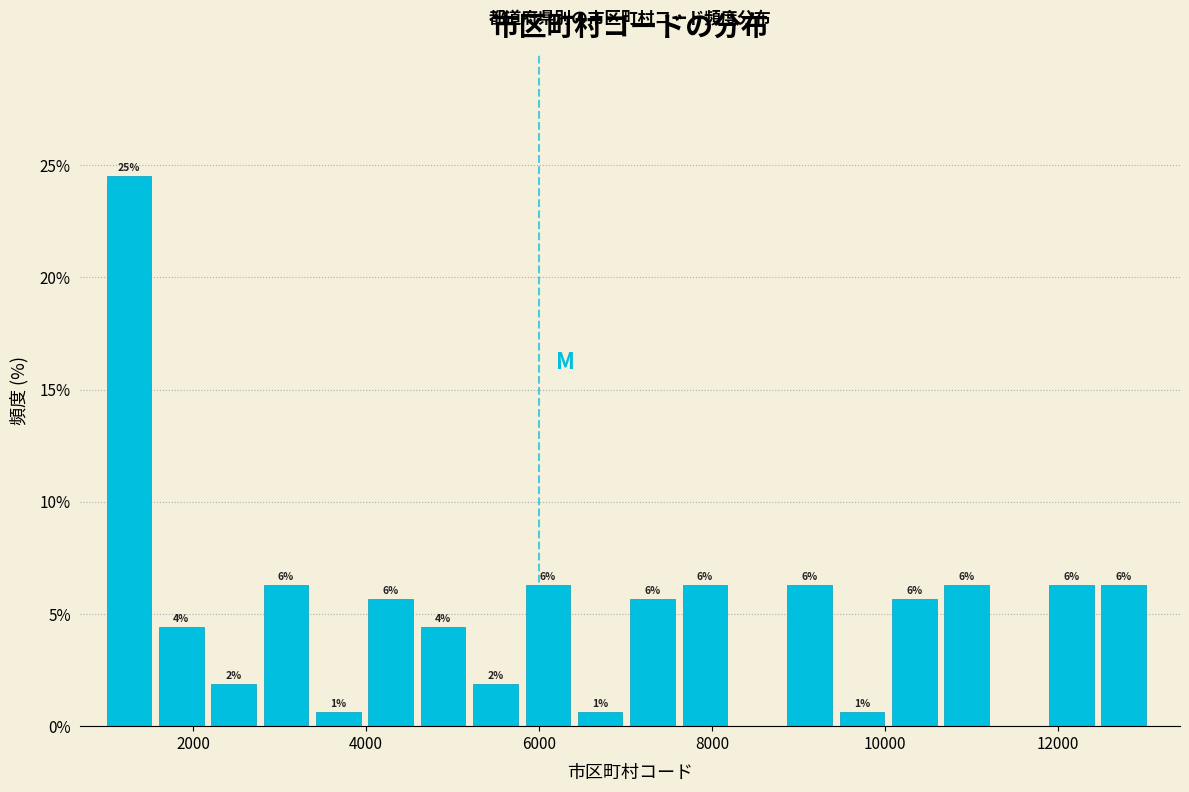

Around what value on the x-axis is the tallest bar? Give the approximate position of its centre, as read against the axis.

1200